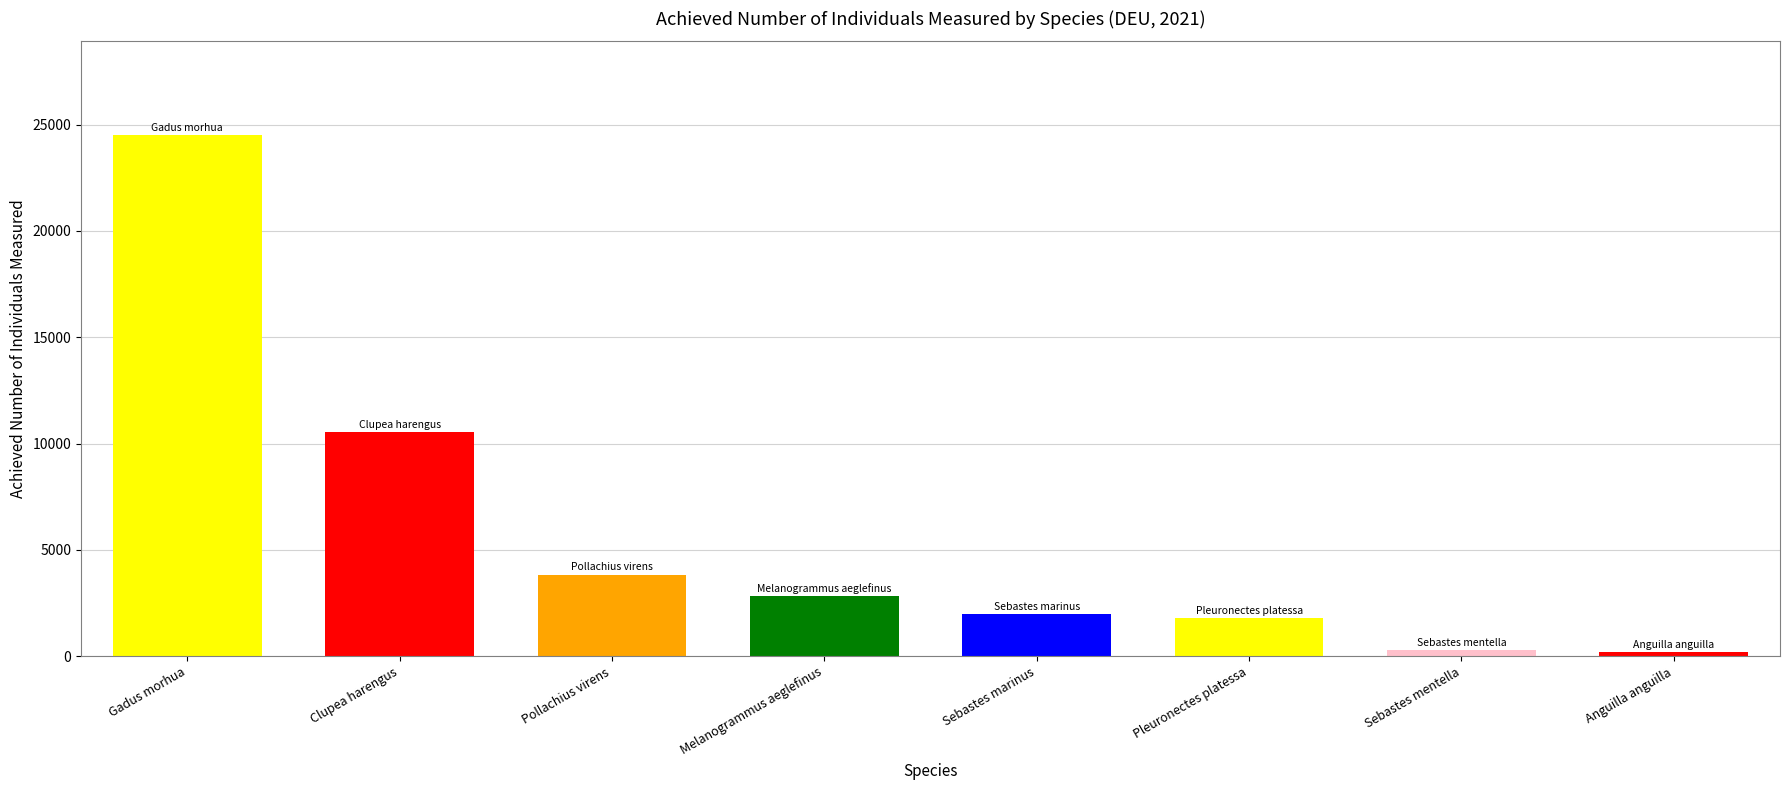

What is the label of the 8th bar from the left?

Anguilla anguilla